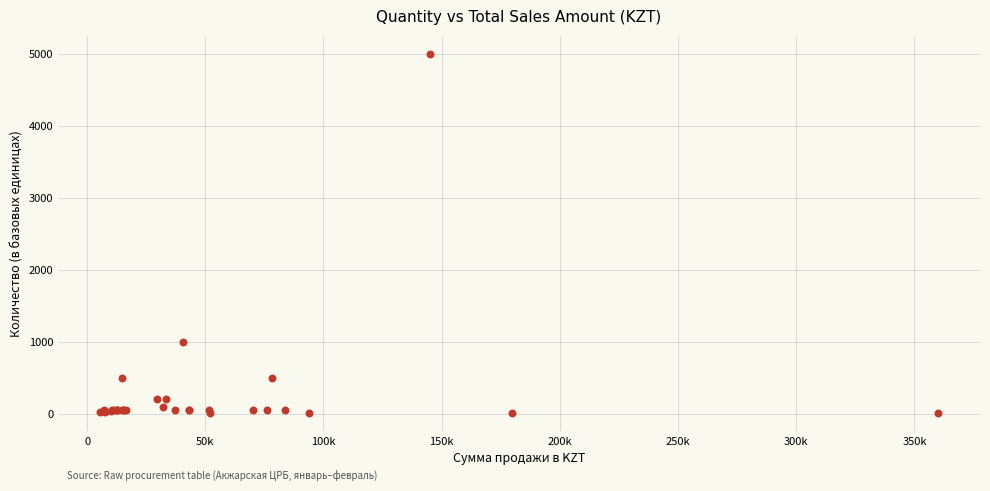

What Y value in the scatter plot is closest to 2502?

1000